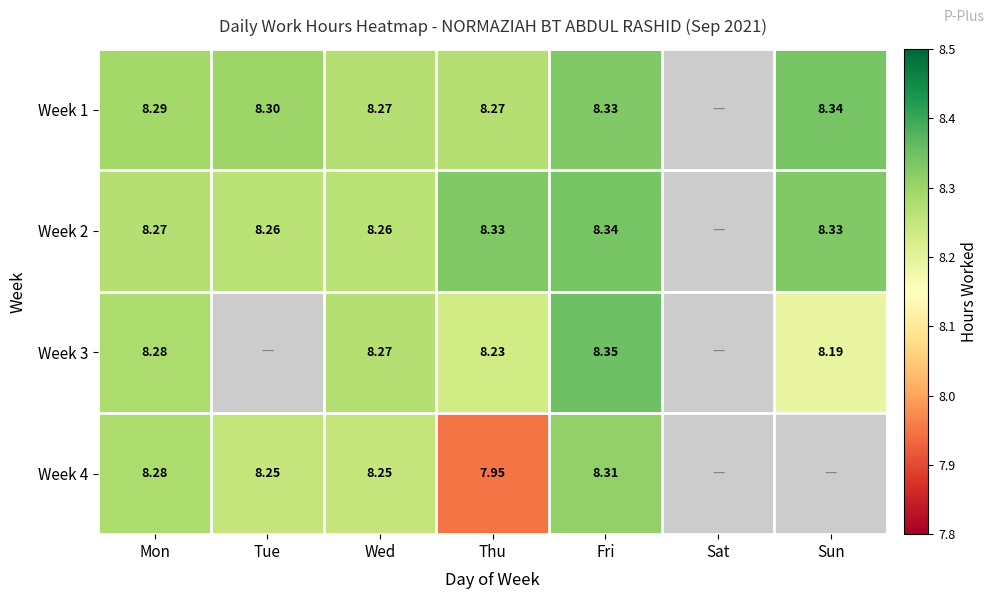

Is the value of Week 2 at Tue greater than the value of Week 4 at Mon?

No